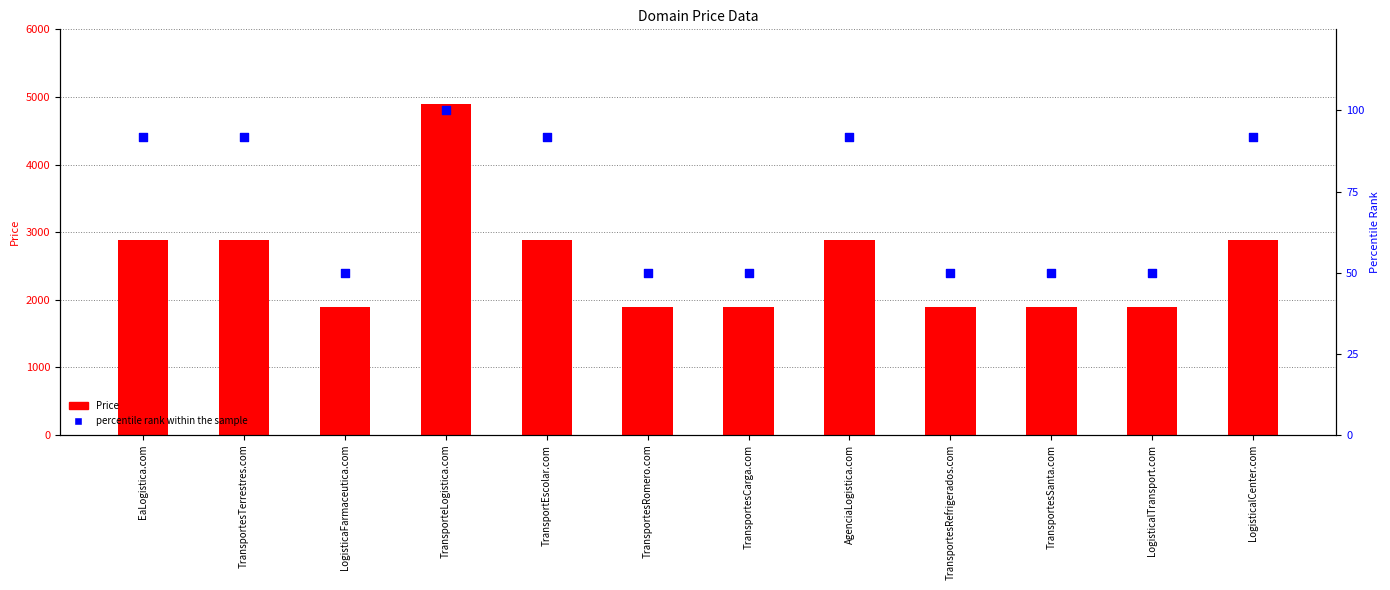

At how many categories does at least one series exceed 178?

12